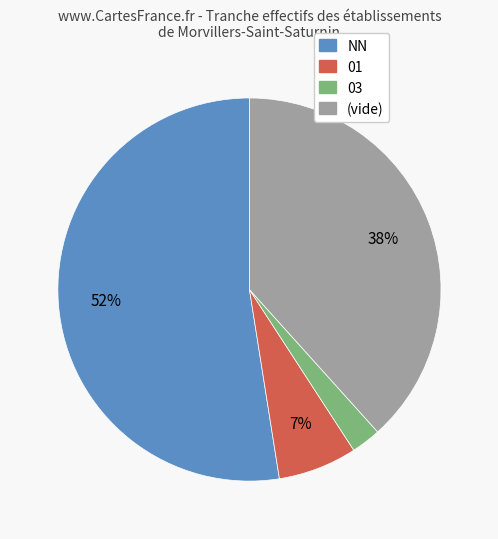

Does any single category account for the majority?

Yes